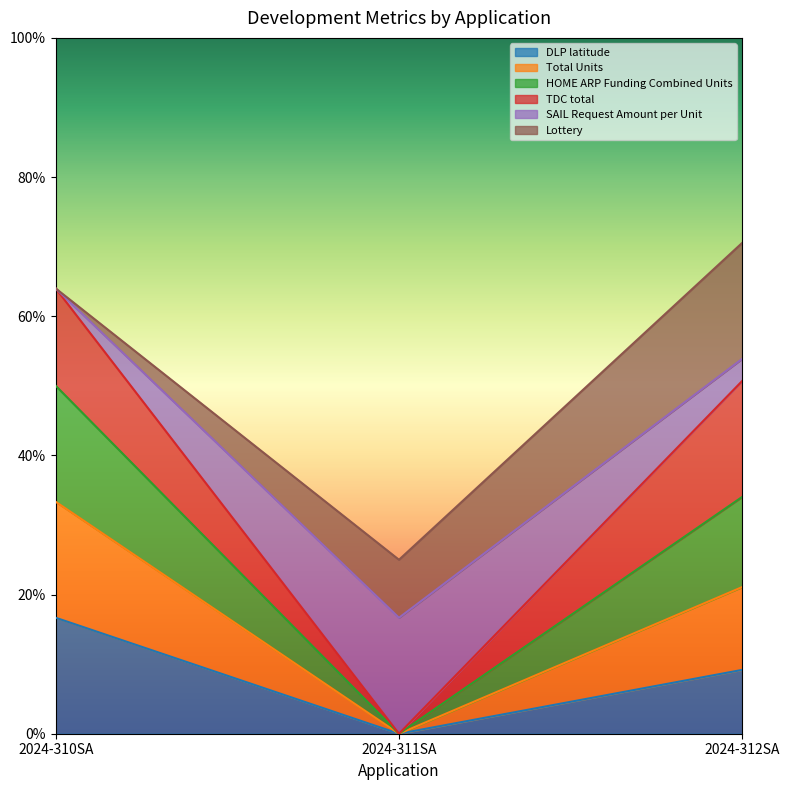

What is the label of the 2nd point from the right?

2024-311SA